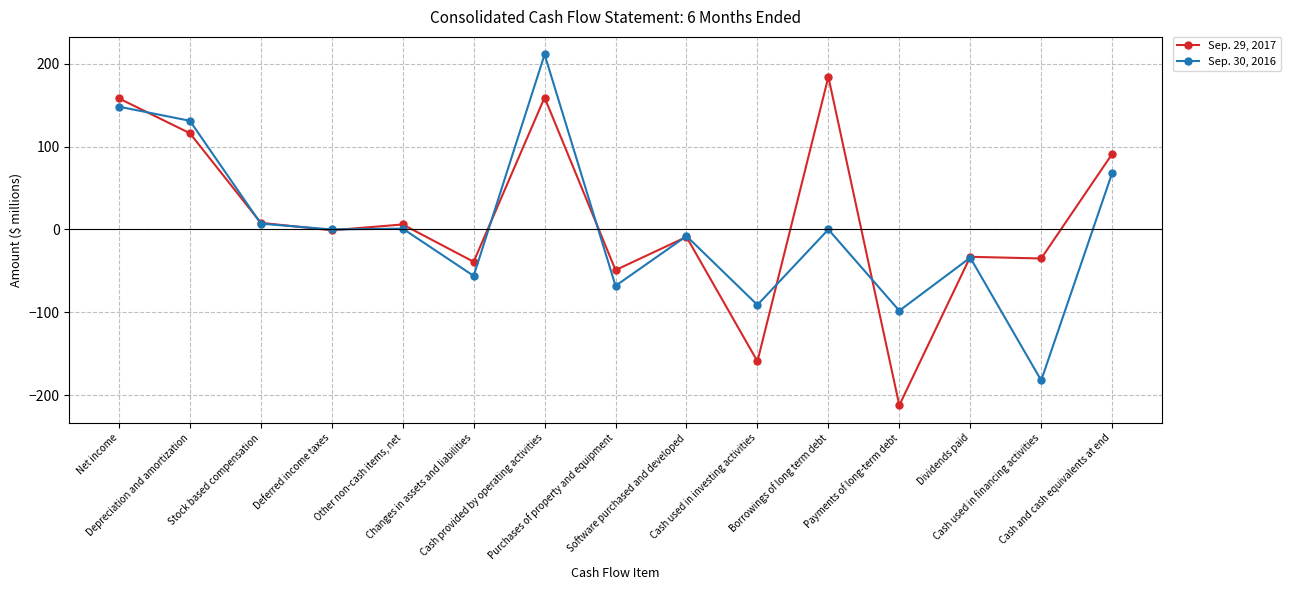

True or false: Sep. 29, 2017 and Sep. 30, 2016 cross at least once.

True